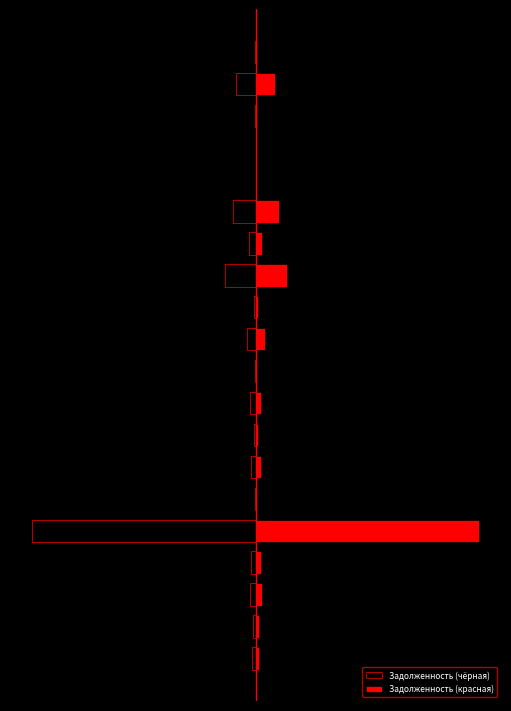

What is the minimum value for Задолженность (чёрная)?

-1.0